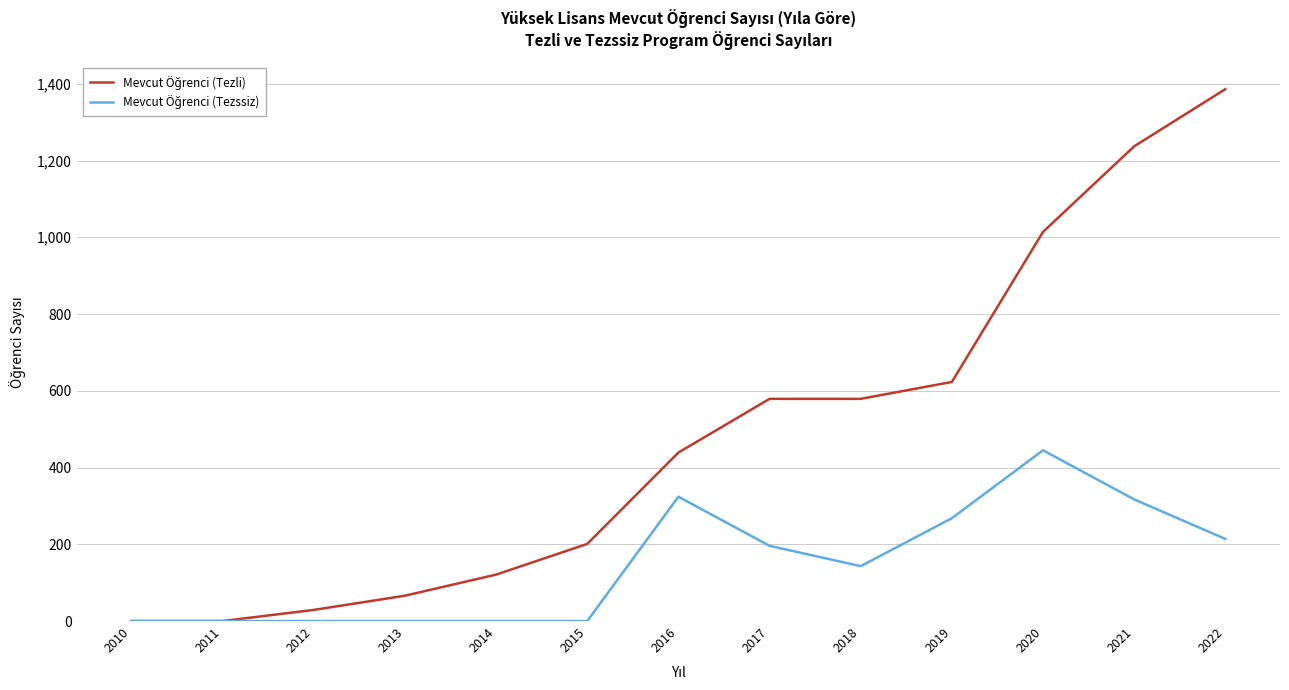

How many series are shown in this chart?

2